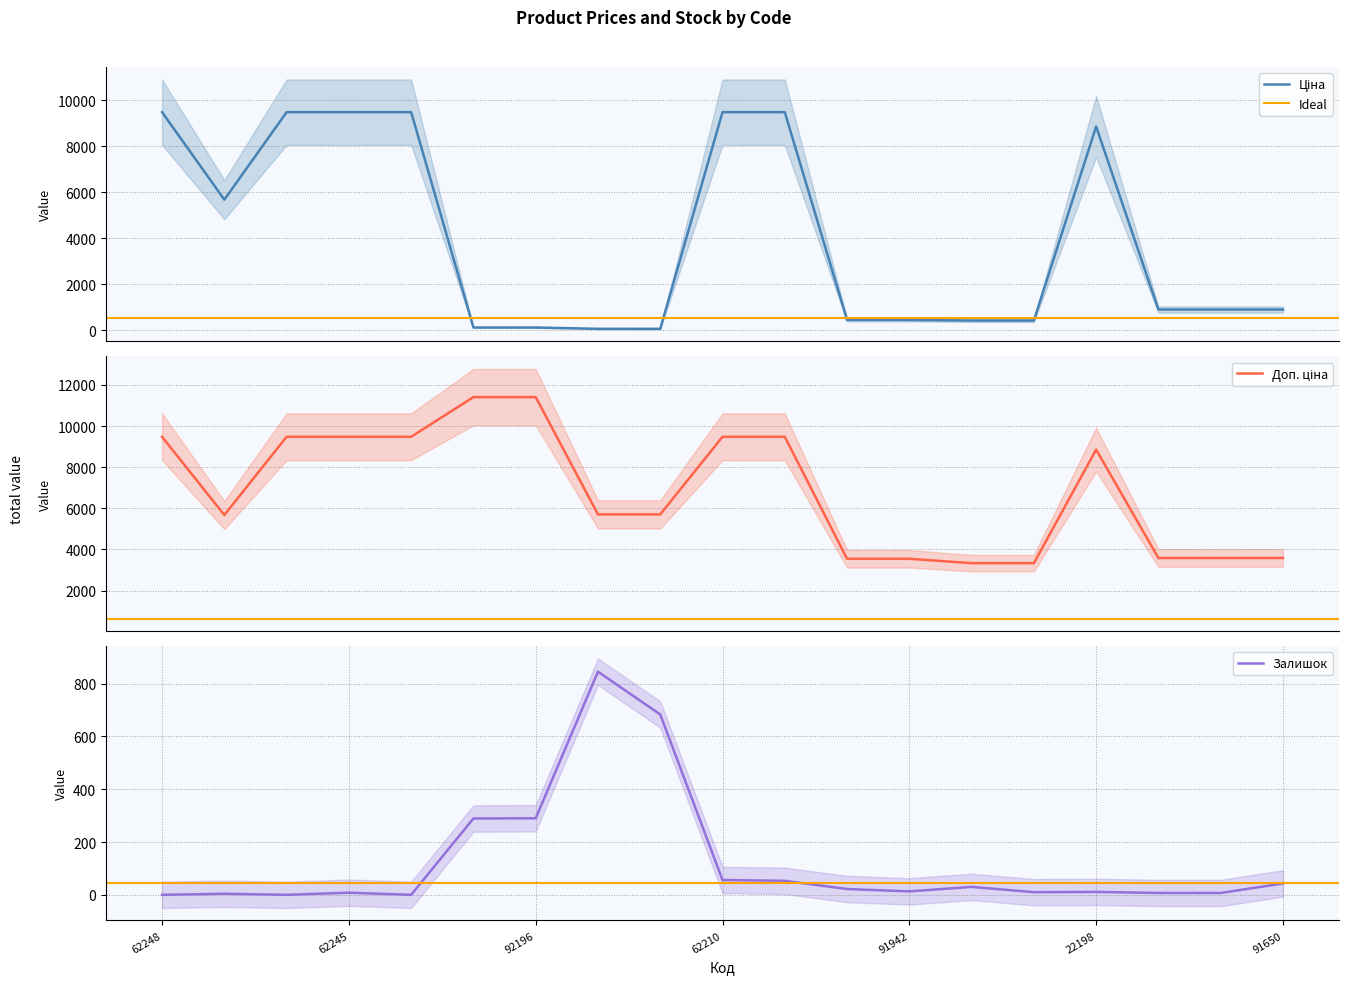

List the series in order of their peak value, lowest first.

Залишок, Ціна, Доп. ціна